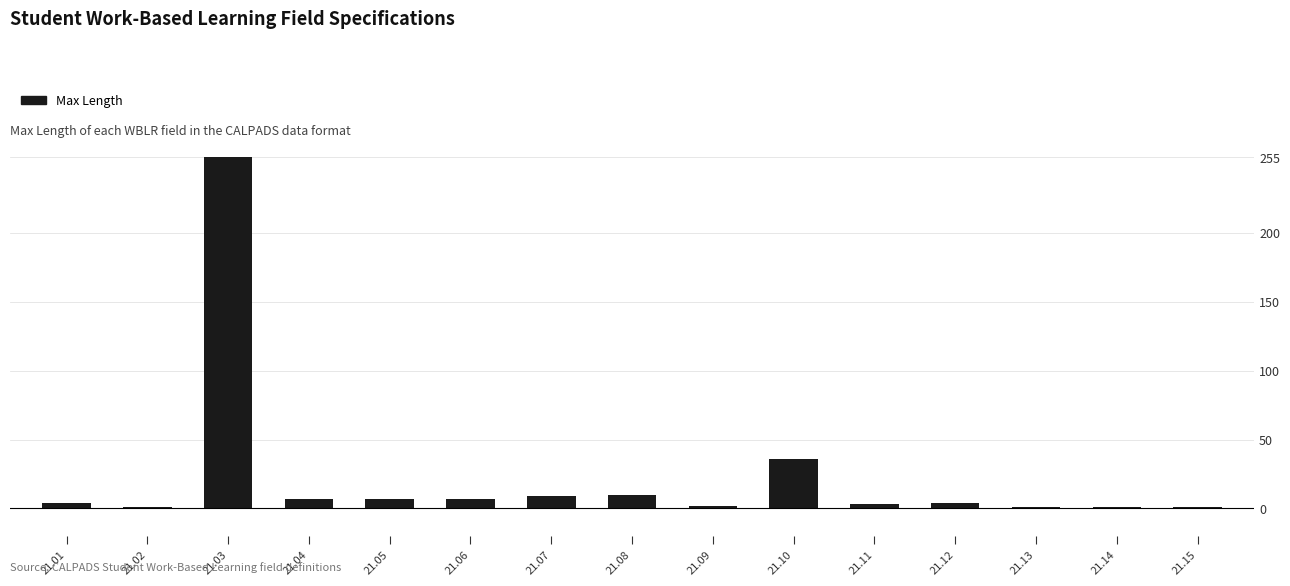

What is the difference between the values at 21.12 and 21.08?

6